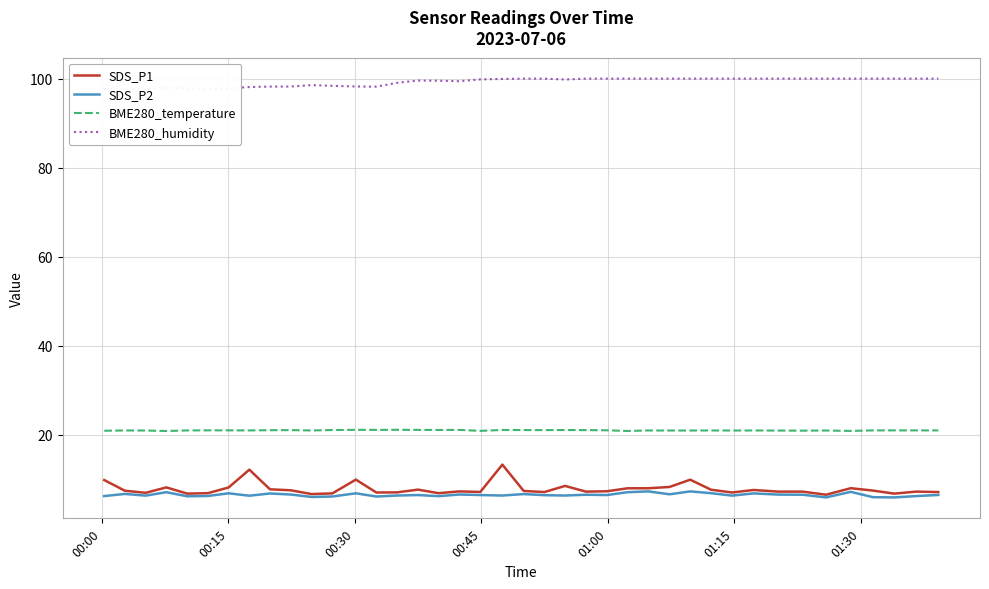

How many lines are shown in the chart?

4